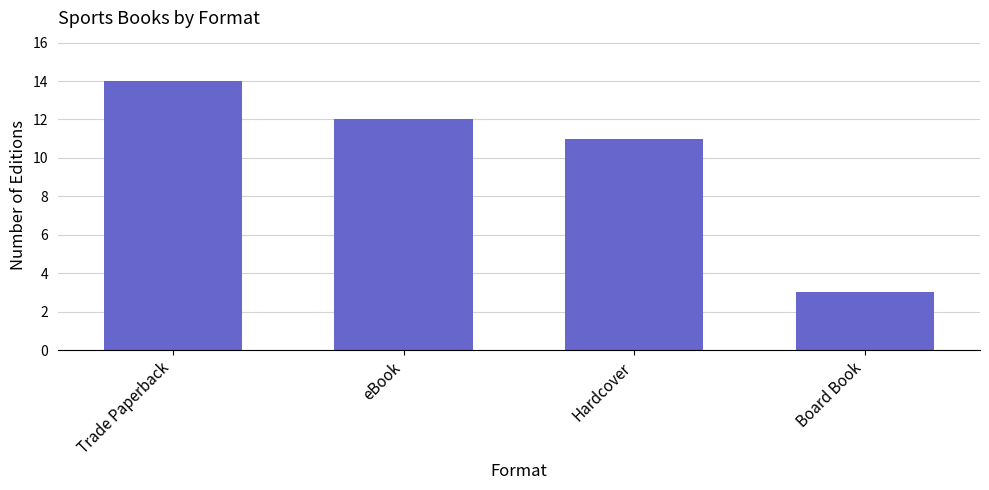

List the labels in order of value, largest first.

Trade Paperback, eBook, Hardcover, Board Book